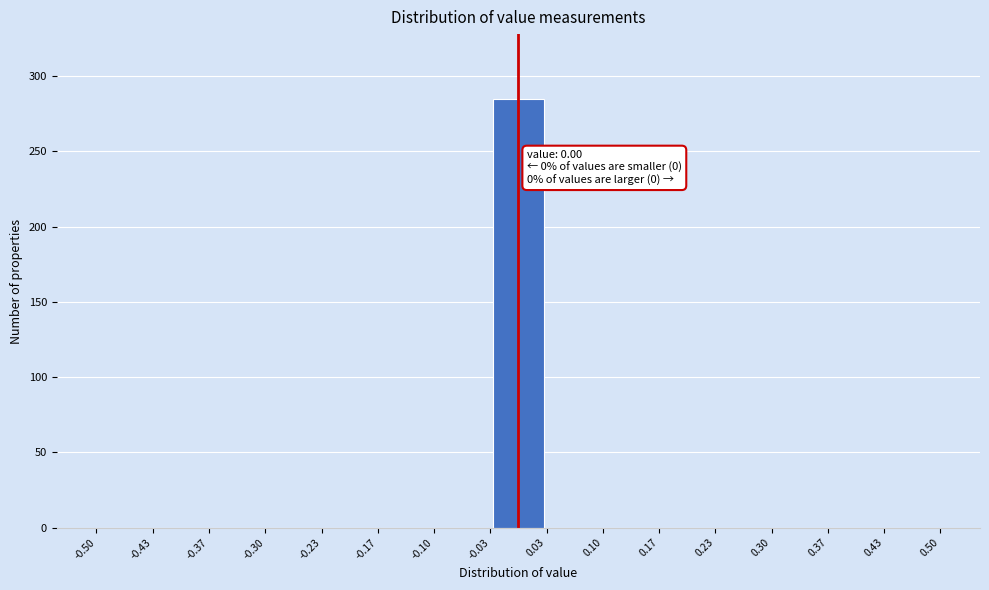

Which range on the x-axis has the tallest bar?

-0.03 to 0.03